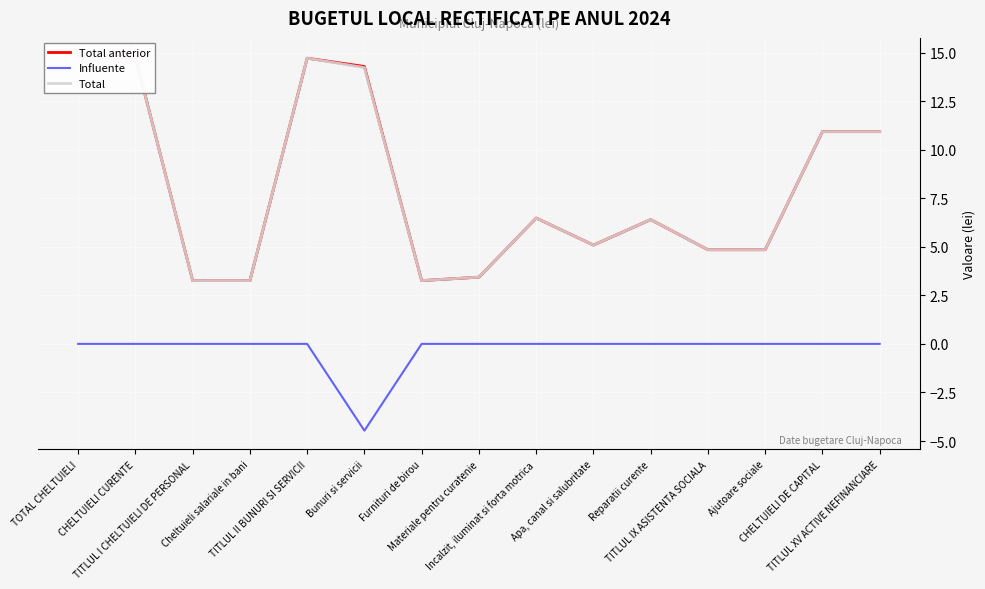

Where is the first local minimum for Influente?

Bunuri si servicii